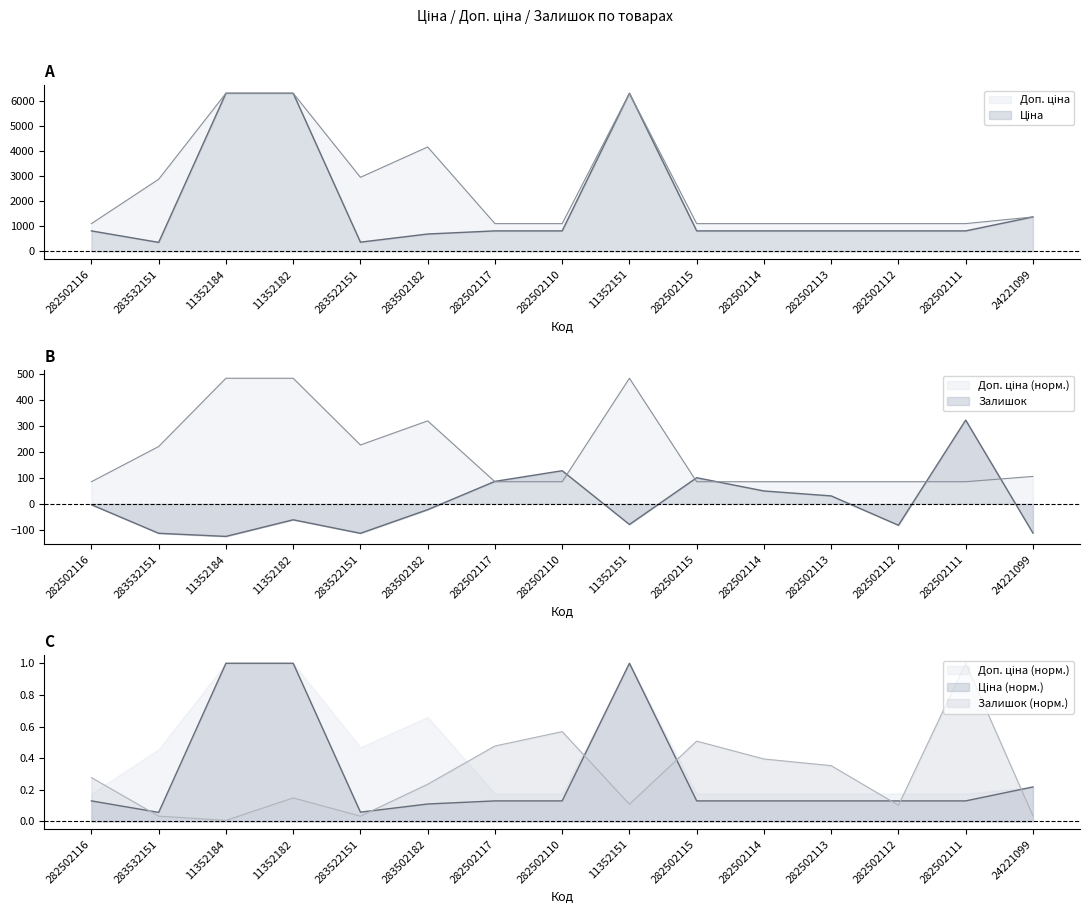

How many data points does each series have?

15